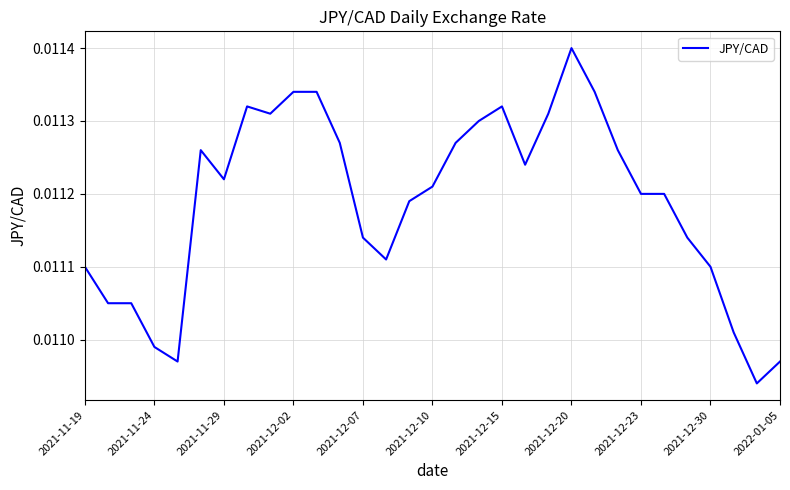

Which category has the highest value across all series?

2021-12-20